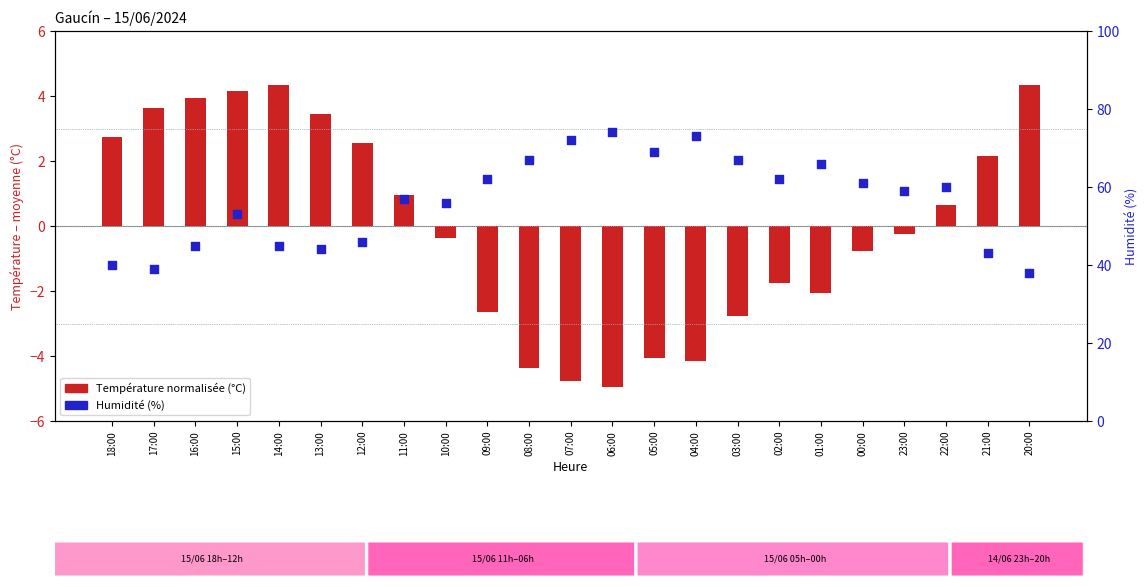

Which series contains the lowest Y value?

Température normalisée (°C - mean)